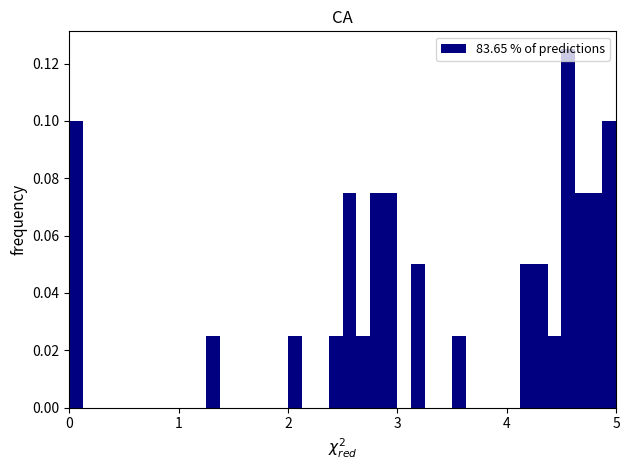

Around what value on the x-axis is the tallest bar? Give the approximate position of its centre, as read against the axis.

4.6